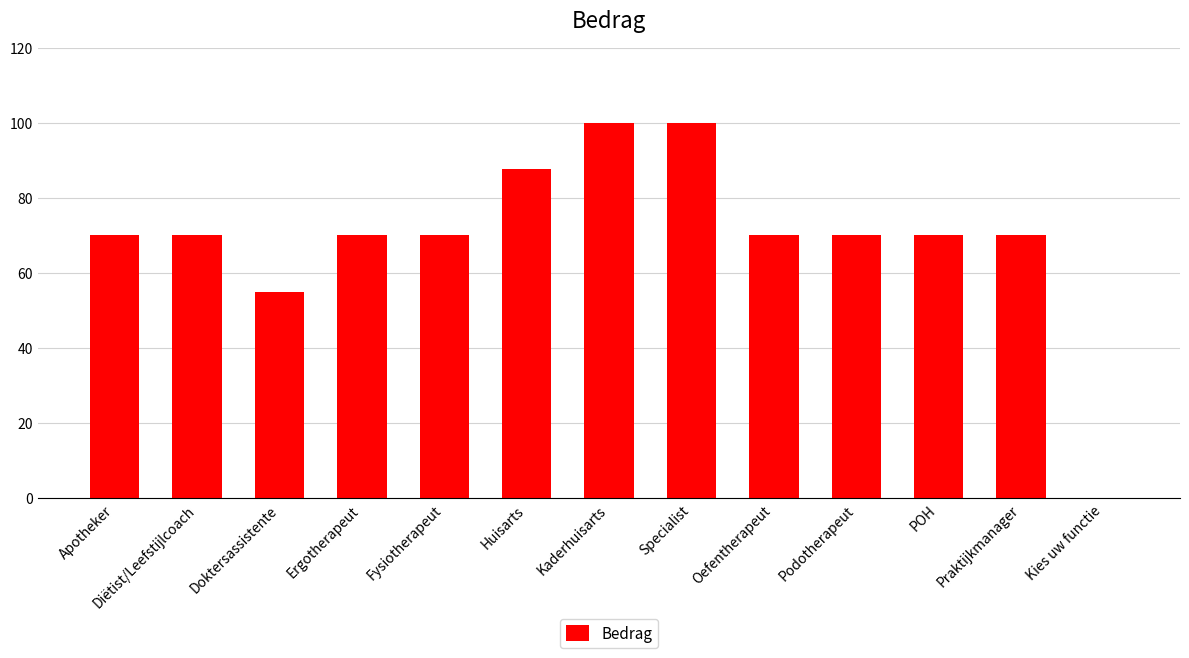

Approximately how many times larger is the value at Apotheker compared to Doktersassistente?

1.3